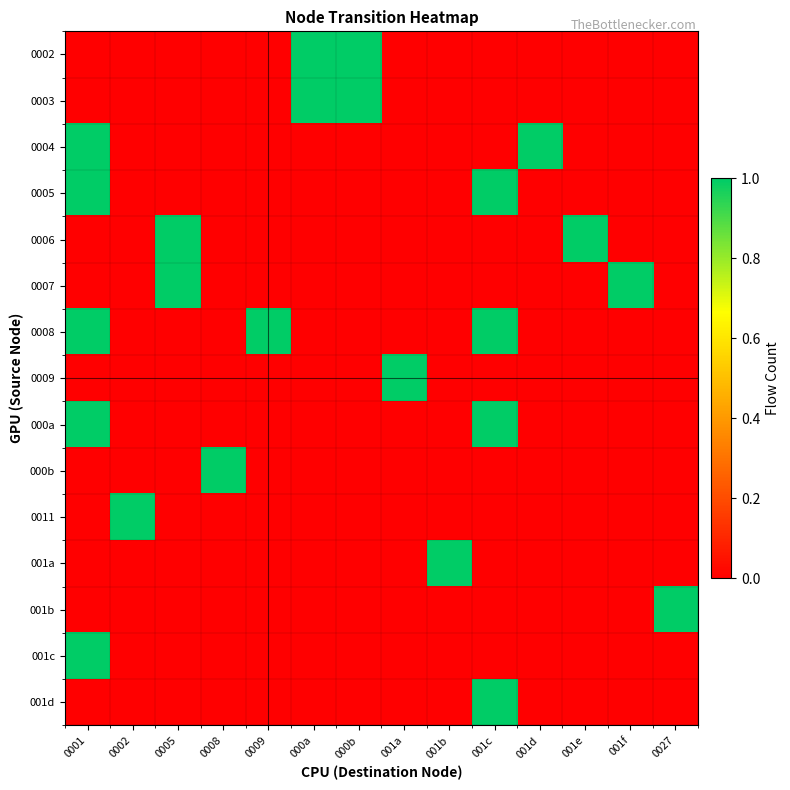

What is the maximum value shown in the chart?

1